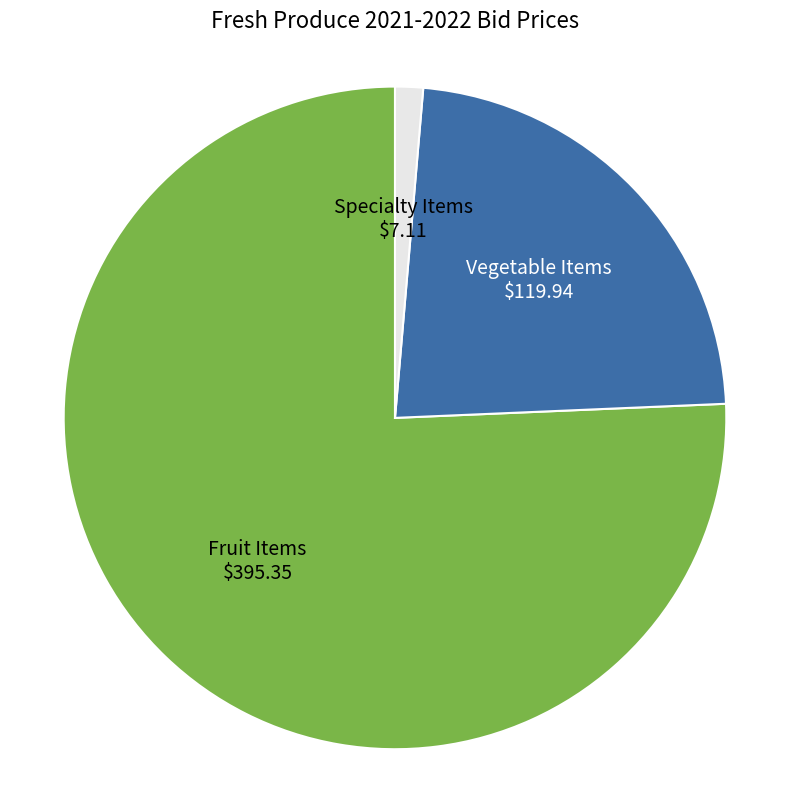

Which slice is the smallest?

Specialty Items